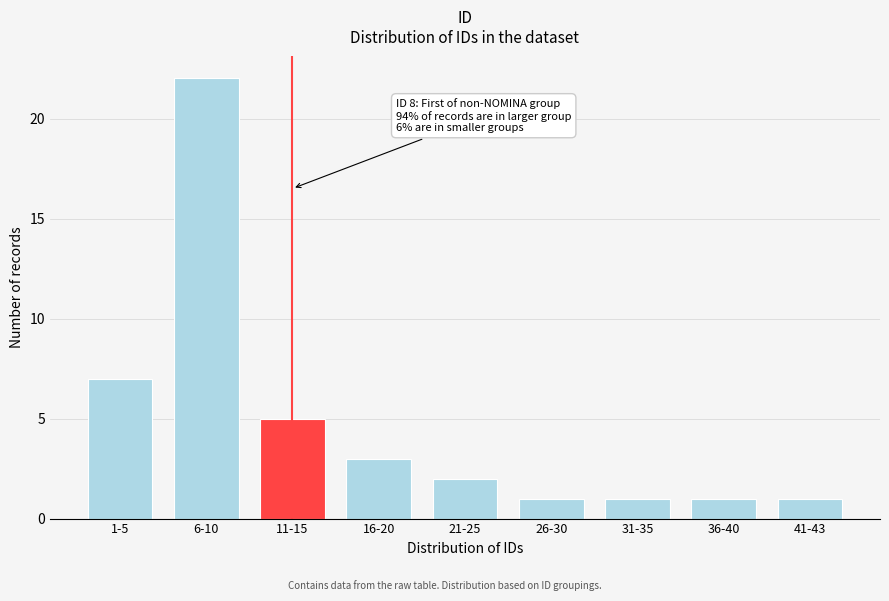

Reading left to right, what are all the values shown in this chart?

7	22	5	3	2	1	1	1	1